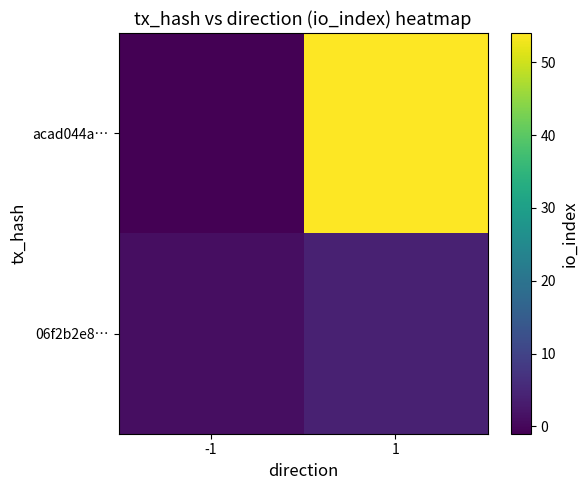

Which series has the largest total across all categories?

acad044a…